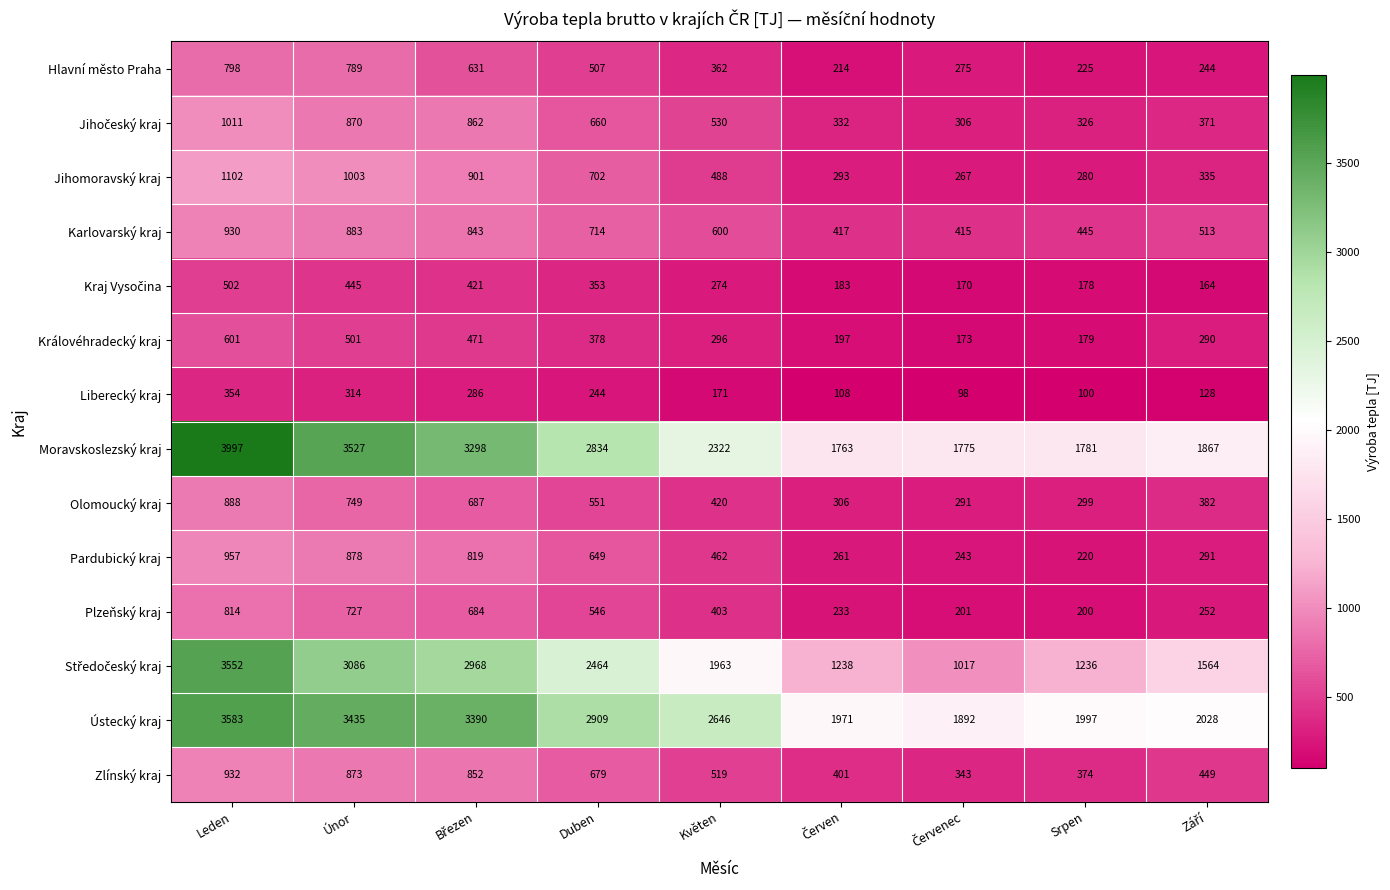

Where does the Liberecký kraj series first go above 171?

Leden